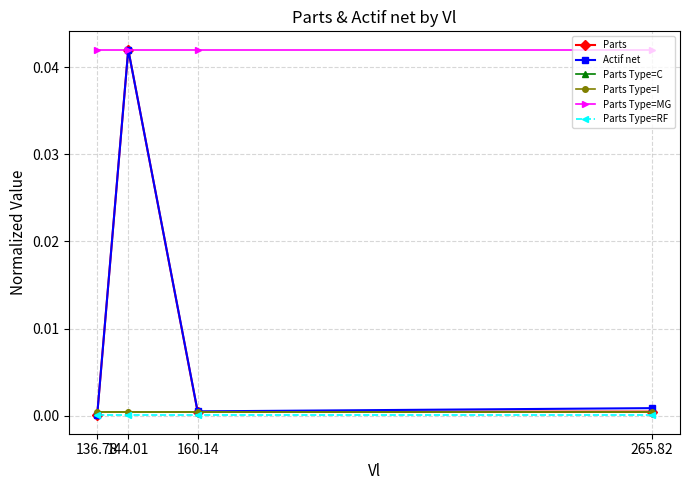

At how many categories does at least one series exceed 0?

4